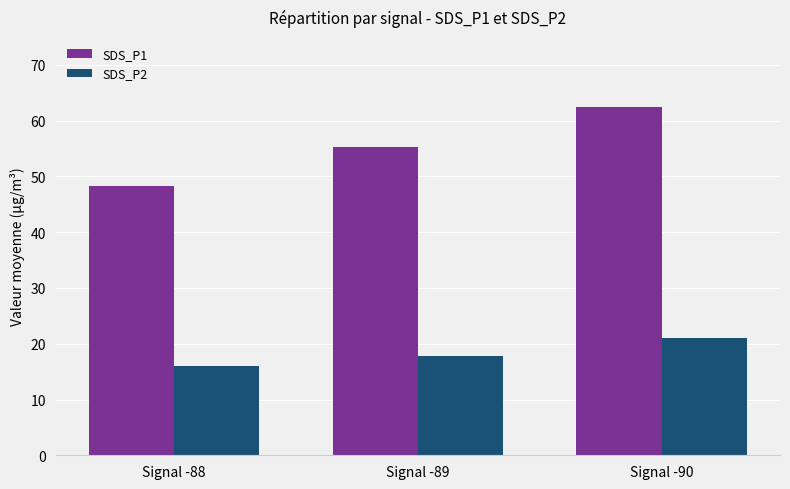

The SDS_P2 series shows 6.5 at Signal -89. True or false?

False